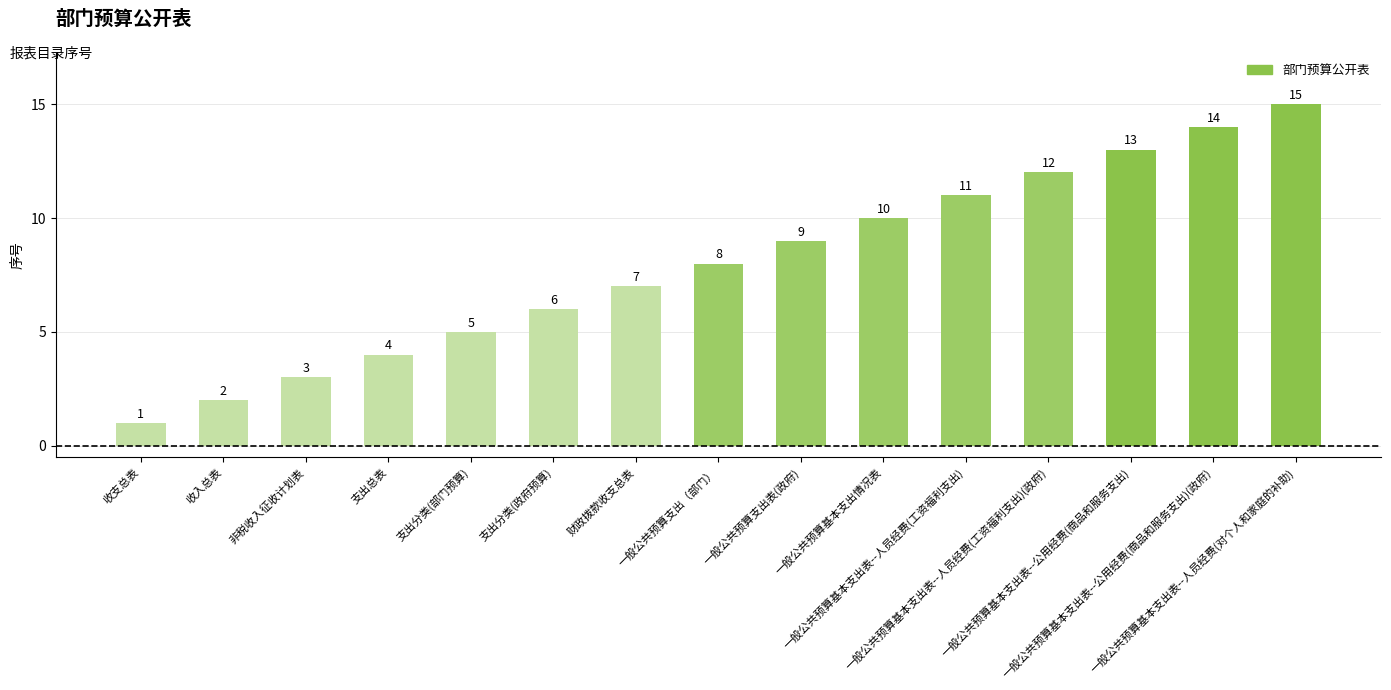

Read the value at 一般公共预算基本支出表--人员经费(工资福利支出), to the nearest 10.

10